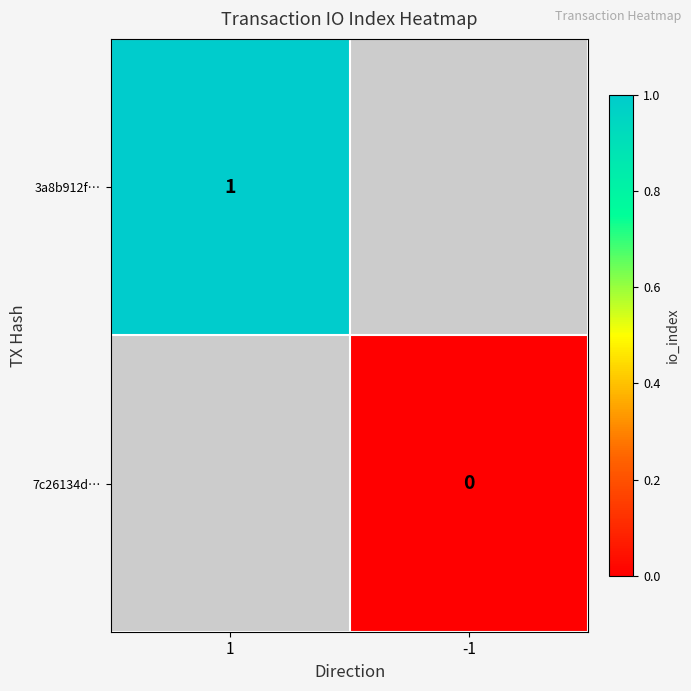

The 3a8b912f… series shows 1 at 1. True or false?

True